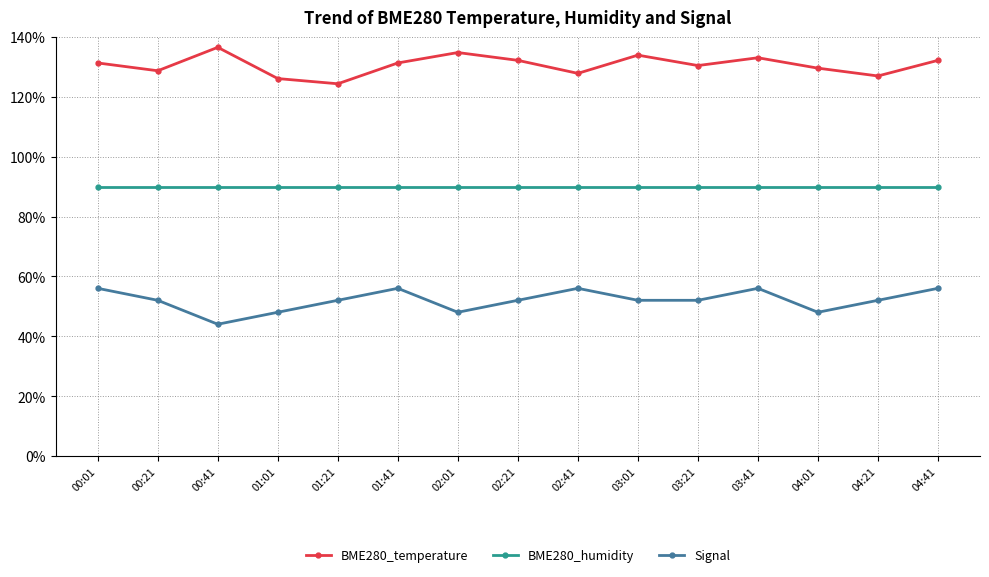

Reading right to left, extract all data points from this chart.

BME280_temperature: 04:41=132.2	04:21=127.0	04:01=129.6	03:41=133.0	03:21=130.4	03:01=133.9	02:41=127.8	02:21=132.2	02:01=134.8	01:41=131.3	01:21=124.3	01:01=126.1	00:41=136.5	00:21=128.7	00:01=131.3
BME280_humidity: 04:41=90.0	04:21=90.0	04:01=90.0	03:41=90.0	03:21=90.0	03:01=90.0	02:41=90.0	02:21=90.0	02:01=90.0	01:41=90.0	01:21=90.0	01:01=90.0	00:41=90.0	00:21=90.0	00:01=90.0
Signal: 04:41=56.0	04:21=52.0	04:01=48.0	03:41=56.0	03:21=52.0	03:01=52.0	02:41=56.0	02:21=52.0	02:01=48.0	01:41=56.0	01:21=52.0	01:01=48.0	00:41=44.0	00:21=52.0	00:01=56.0